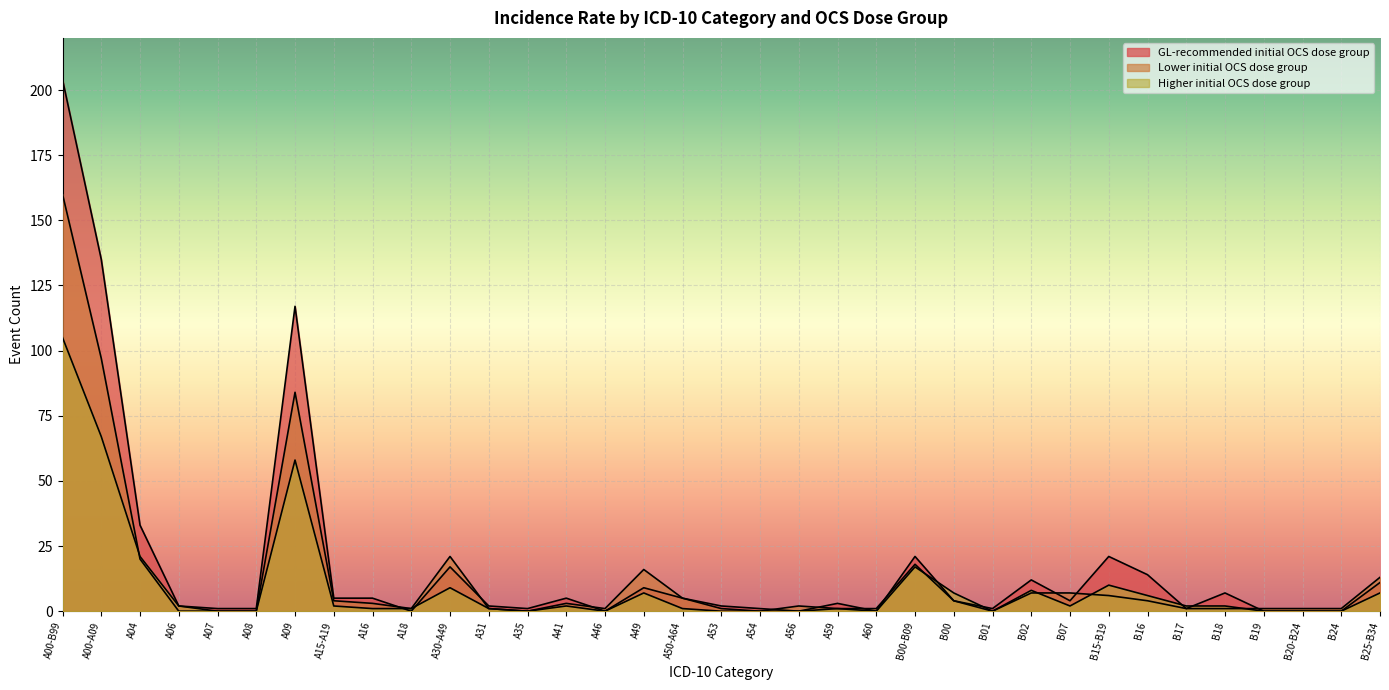

Is the value of Lower initial OCS dose group at A46 greater than the value of GL-recommended initial OCS dose group at B02?

No